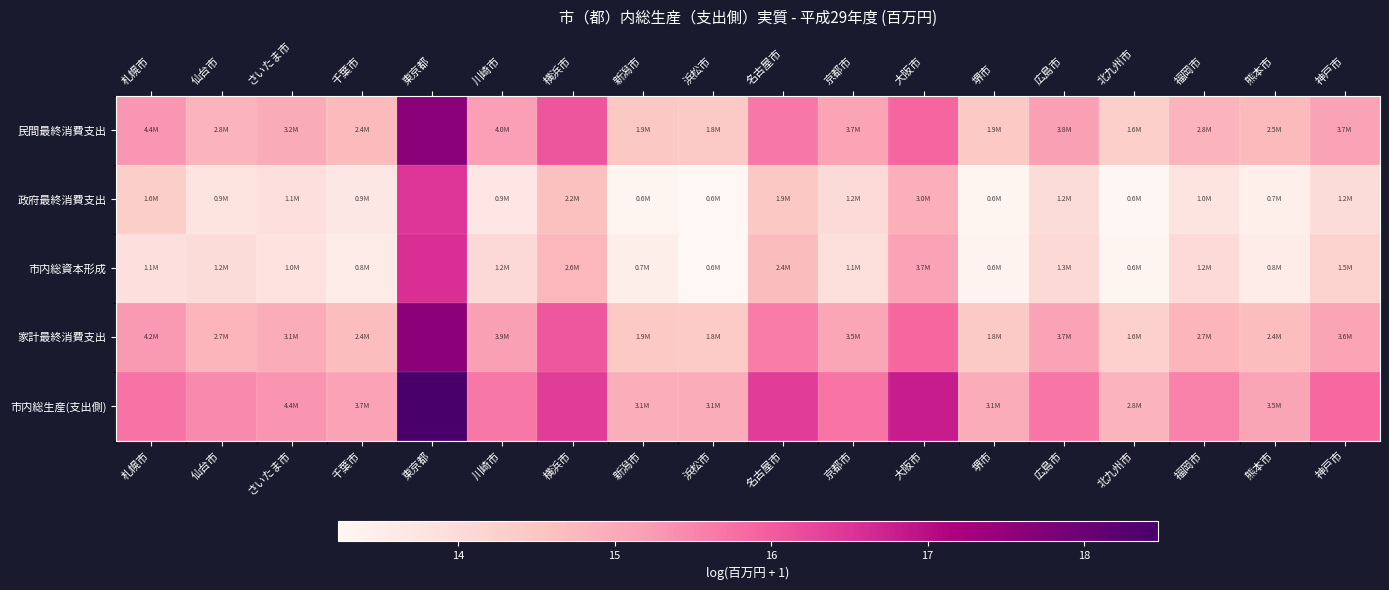

Rank the series by their maximum value, from highest to lowest.

市内総生産(支出側), 民間最終消費支出, 家計最終消費支出, 市内総資本形成, 政府最終消費支出